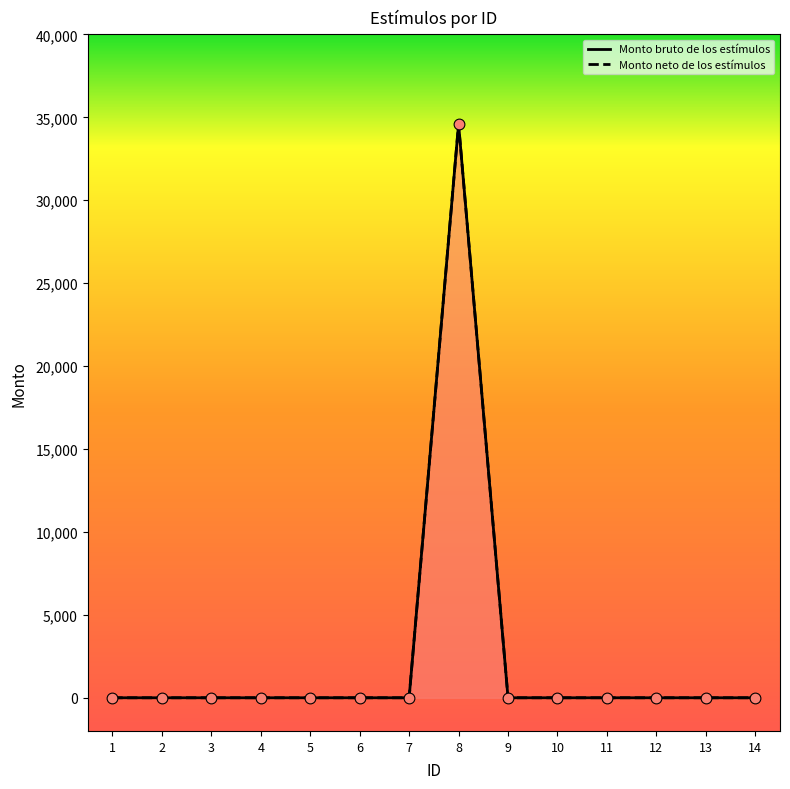

What are all the series names shown in the legend?

Monto bruto de los estímulos, Monto neto de los estímulos